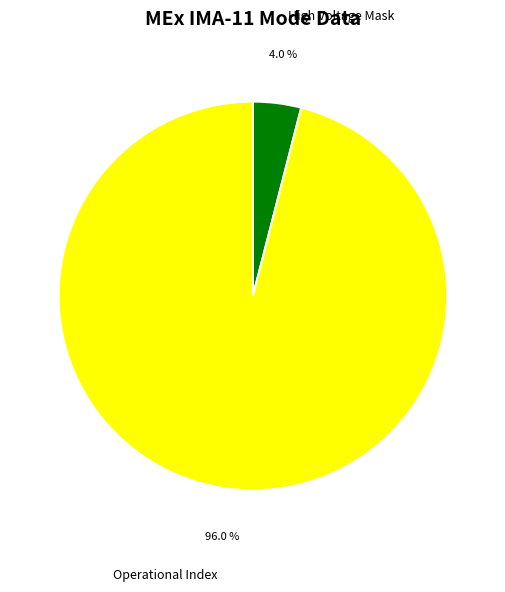

What is the ratio of the value at Operational Index to the value at High Voltage Mask?

24.0